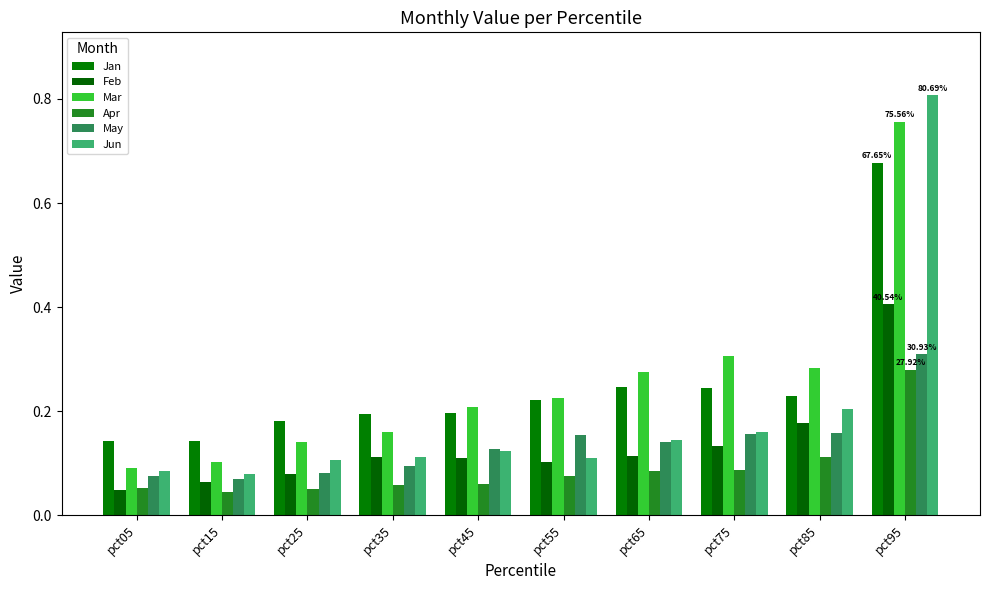

Reading right to left, transcribe all the data shown in this chart.

Jan: 0.7	0.2	0.2	0.2	0.2	0.2	0.2	0.2	0.1	0.1
Feb: 0.4	0.2	0.1	0.1	0.1	0.1	0.1	0.1	0.1	0.0
Mar: 0.8	0.3	0.3	0.3	0.2	0.2	0.2	0.1	0.1	0.1
Apr: 0.3	0.1	0.1	0.1	0.1	0.1	0.1	0.1	0.0	0.1
May: 0.3	0.2	0.2	0.1	0.2	0.1	0.1	0.1	0.1	0.1
Jun: 0.8	0.2	0.2	0.1	0.1	0.1	0.1	0.1	0.1	0.1